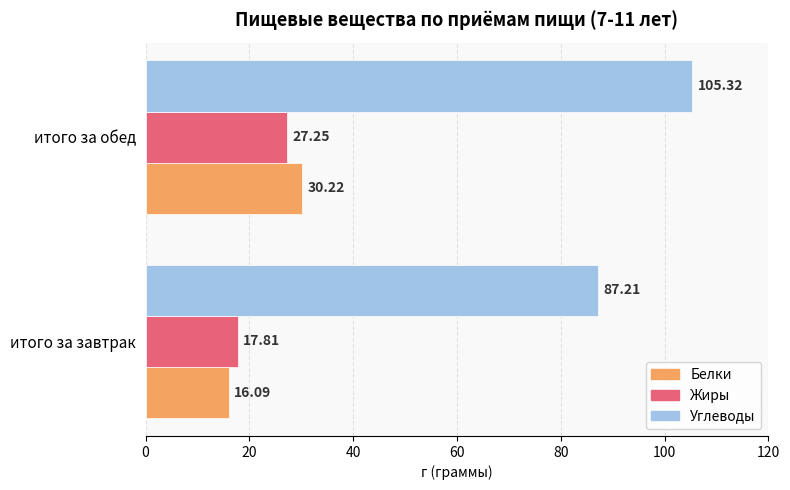

Rank the categories by Углеводы value from highest to lowest.

итого за обед, итого за завтрак